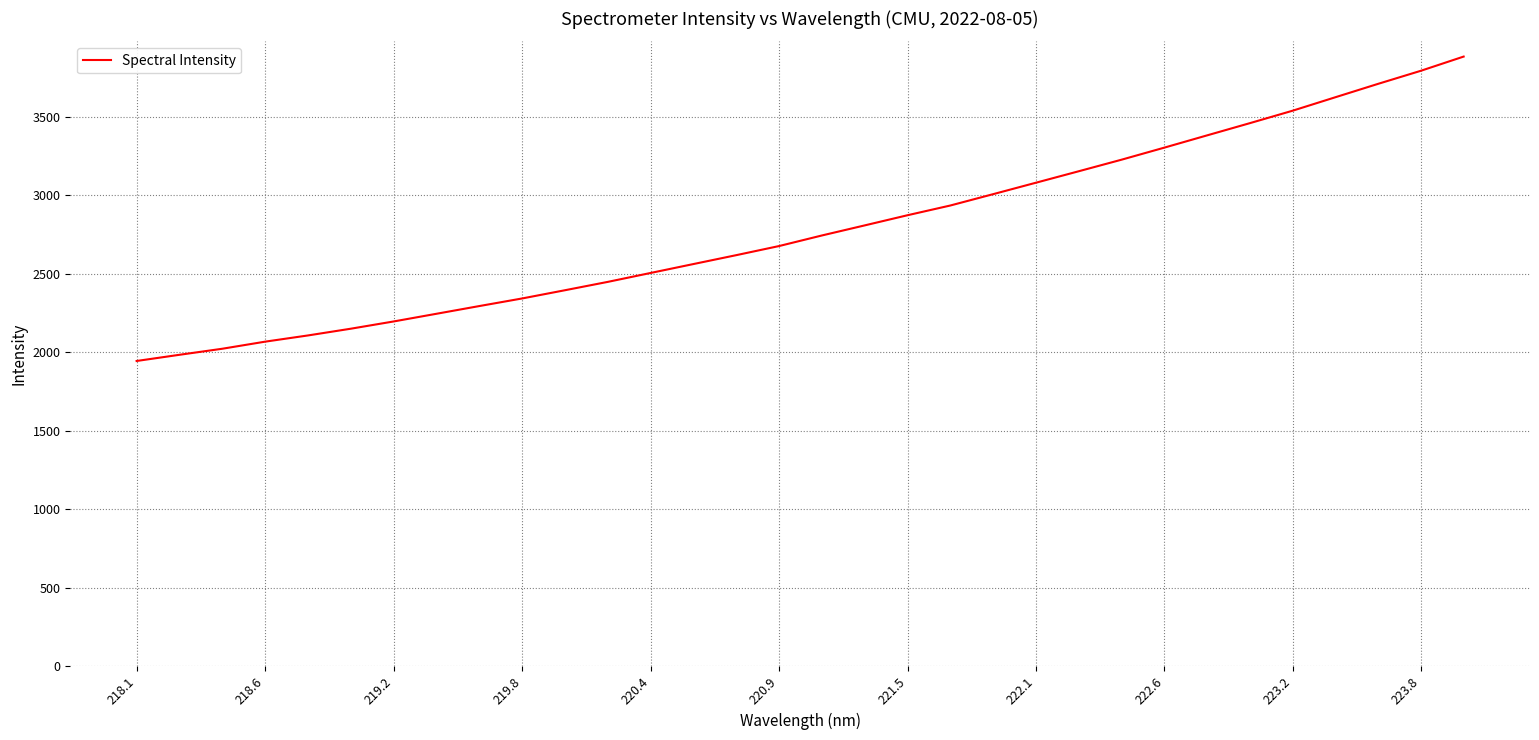

What is the greatest value displayed?

3882.0